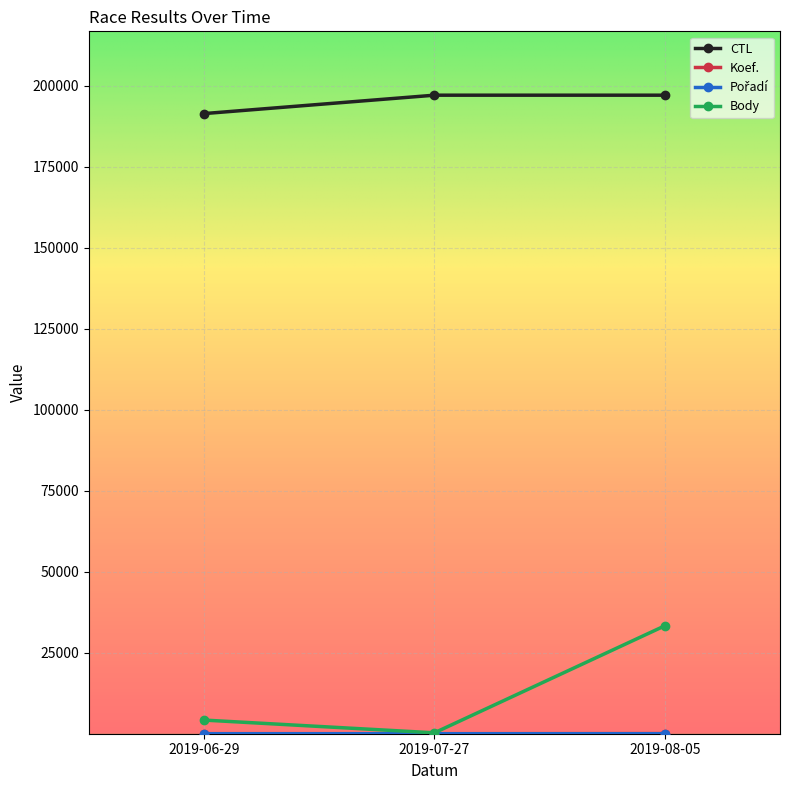

What is the difference between the maximum and minimum values in the CTL series?

5677